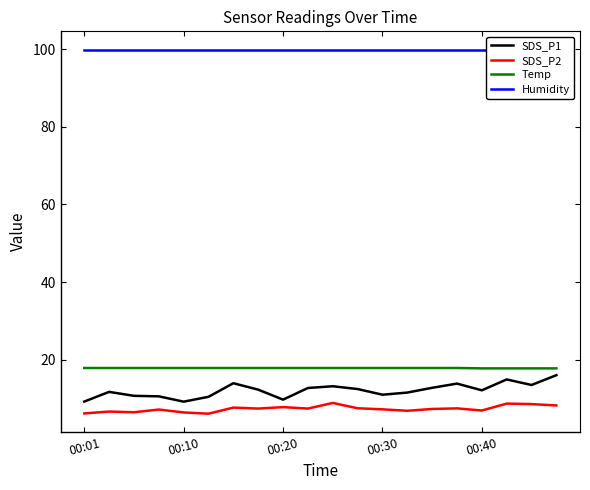

What is the highest value of the Temp series?

17.9